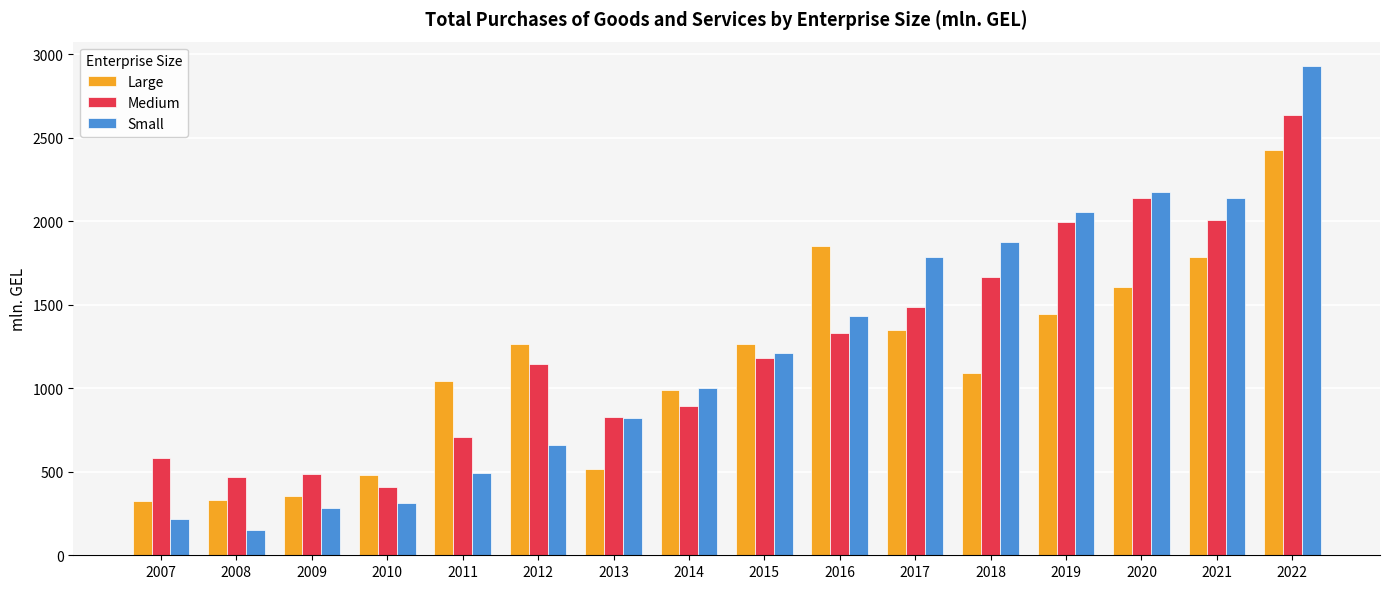

The value of Medium at 2019 is 1994.9. True or false?

True